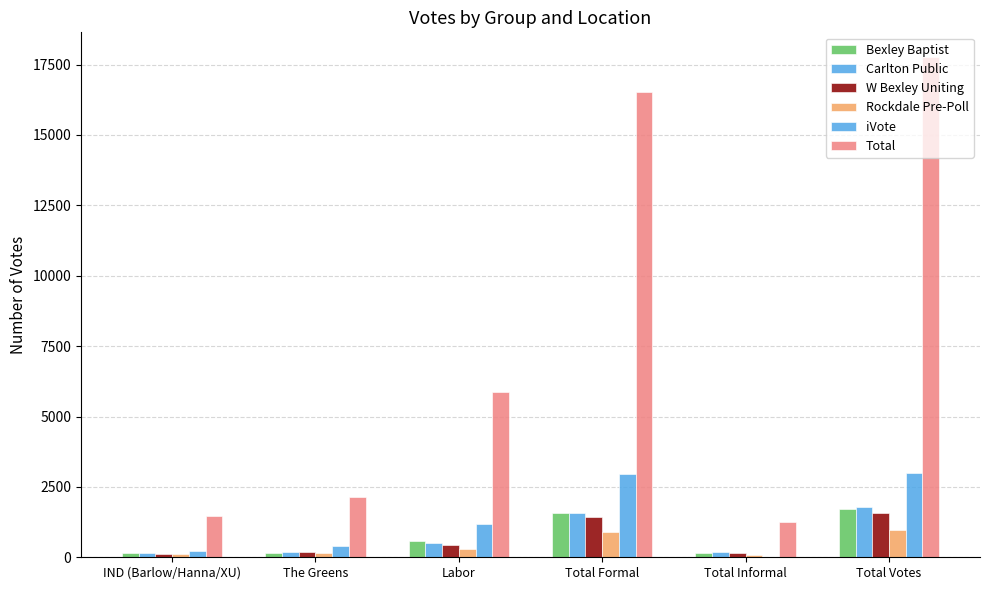

Read the iVote value at IND (Barlow/Hanna/XU).

210